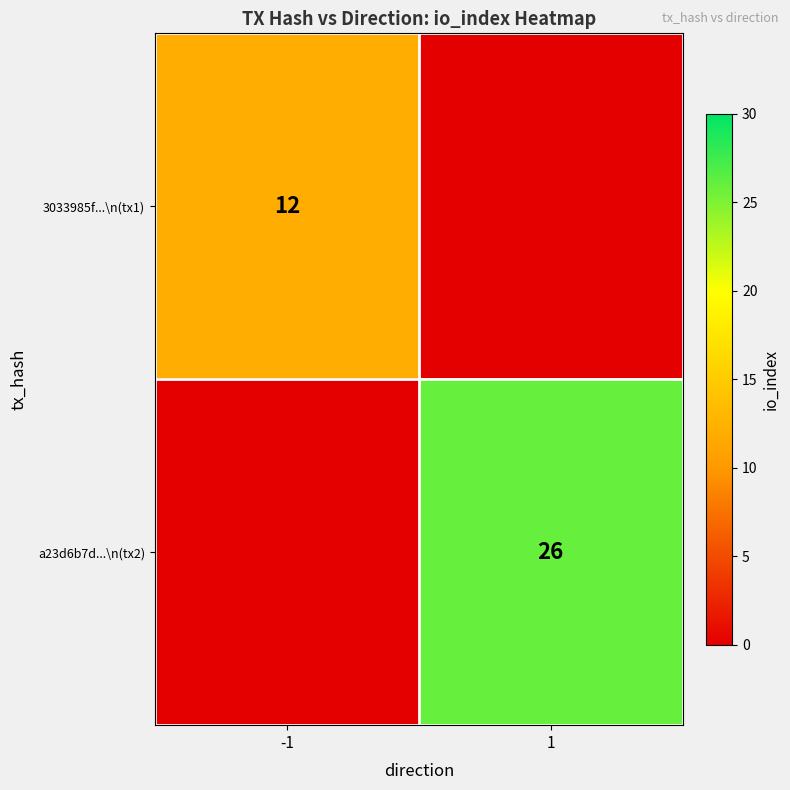

What is the maximum value shown in the chart?

26